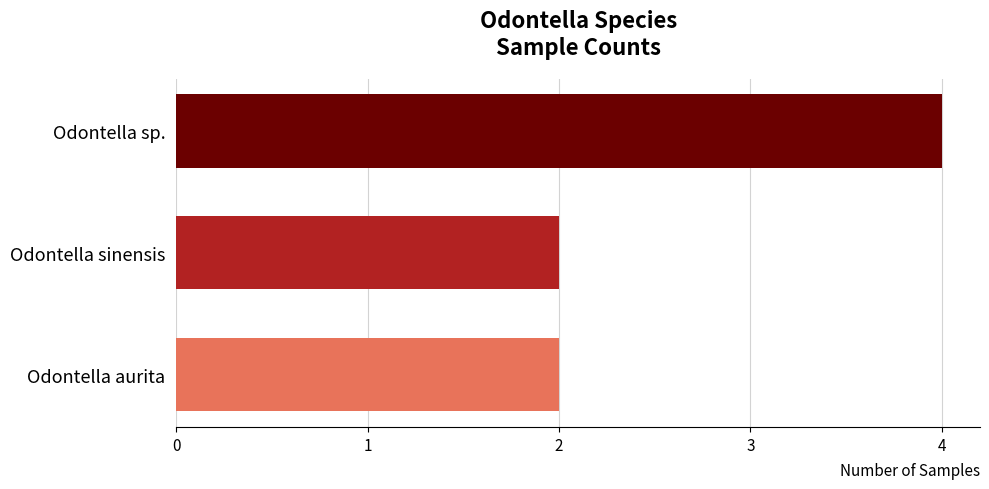

Does the chart contain any negative values?

No